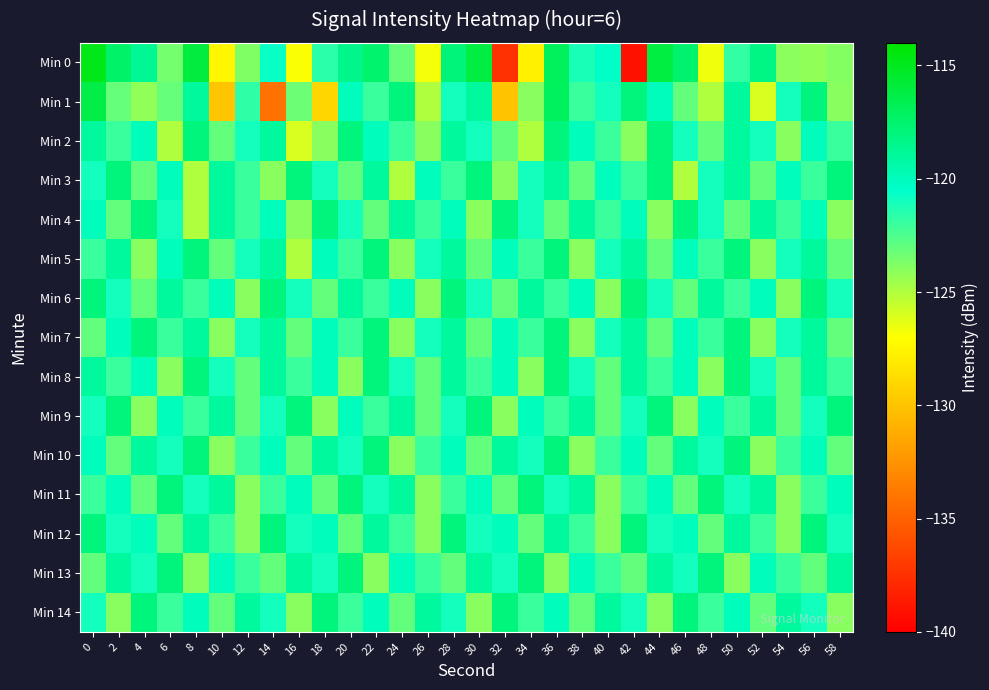

At which category is the sum across all series the highest?

36